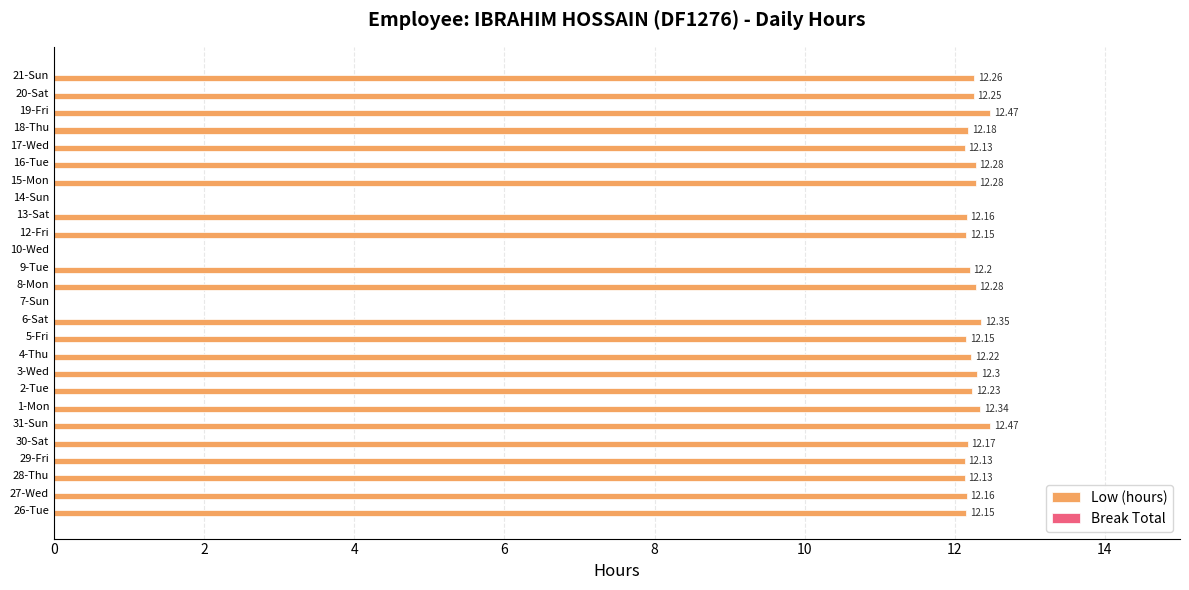

What is the sum of the values at 29-Fri and 1-Mon?

24.5